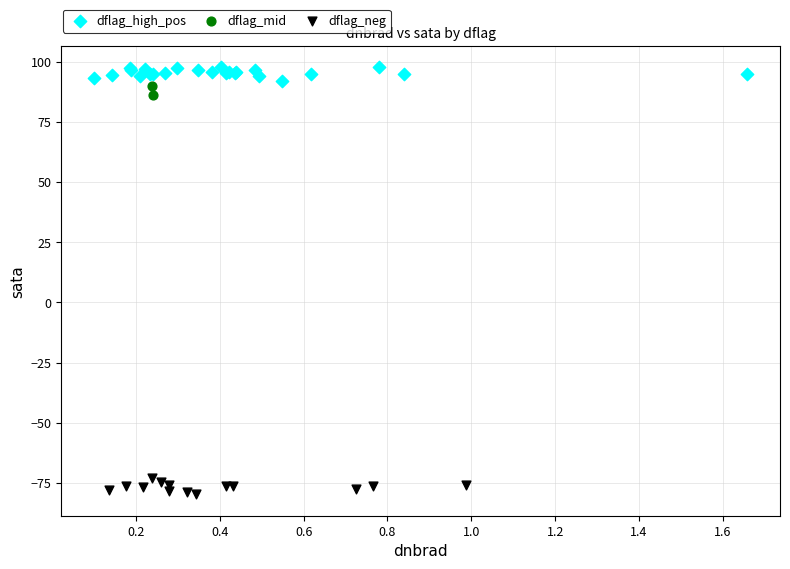

What are all the series names shown in the legend?

dflag_high_pos, dflag_mid, dflag_neg